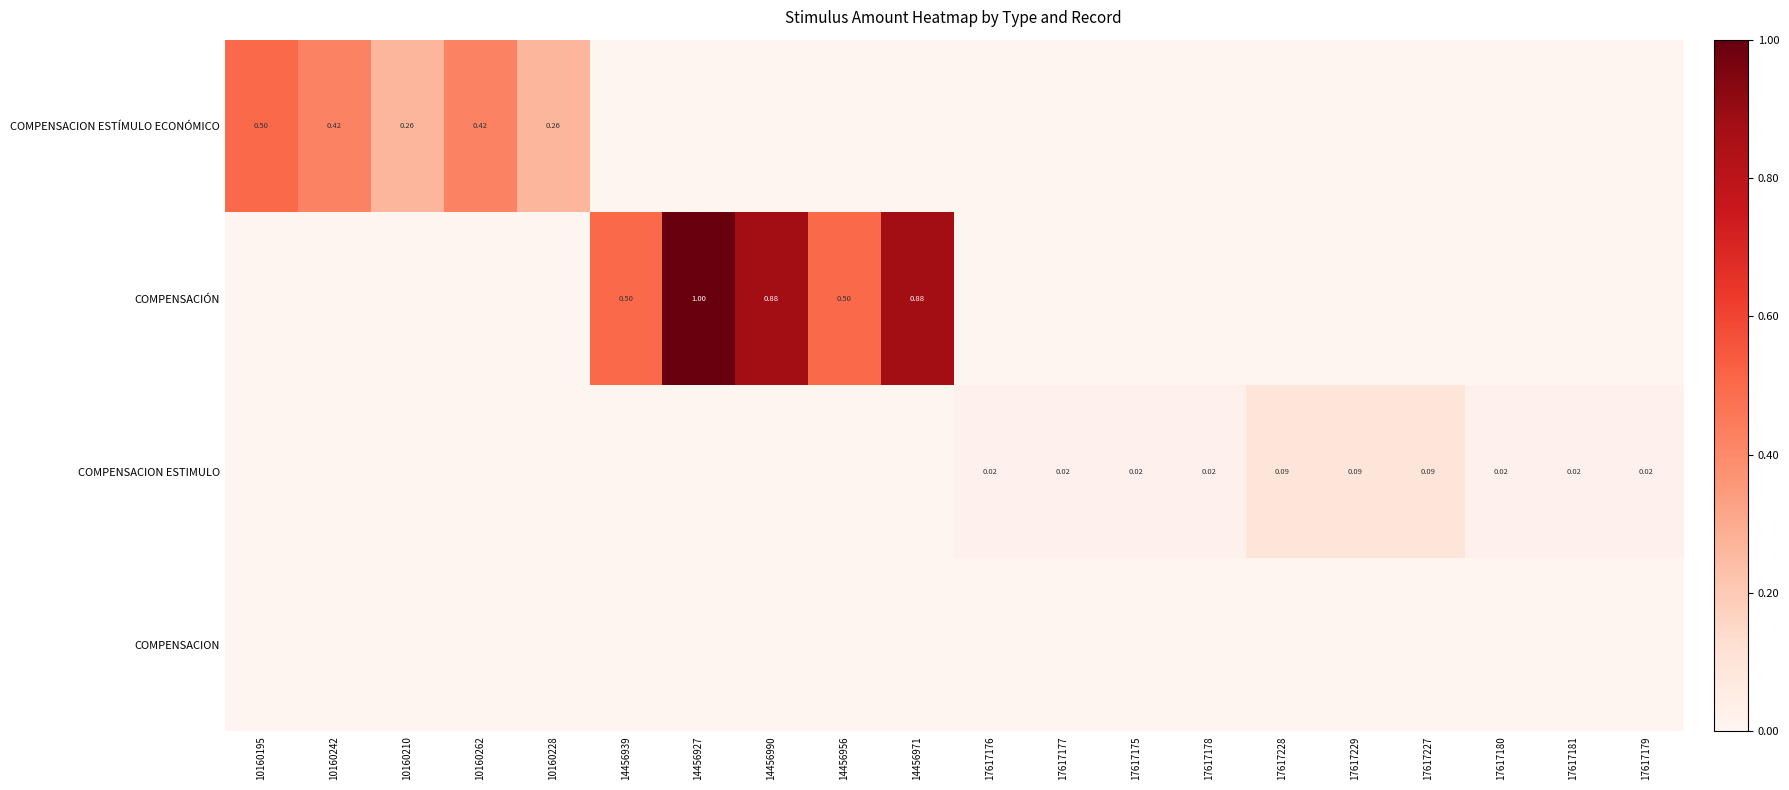

What is the difference between the maximum and minimum values in the COMPENSACIÓN series?

1.0